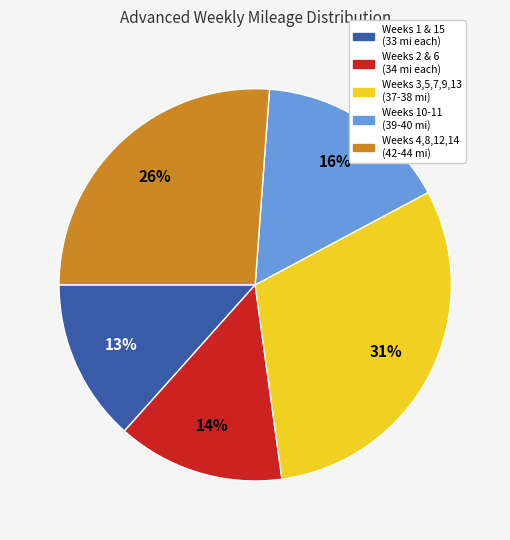

Is there a majority slice in this chart?

No